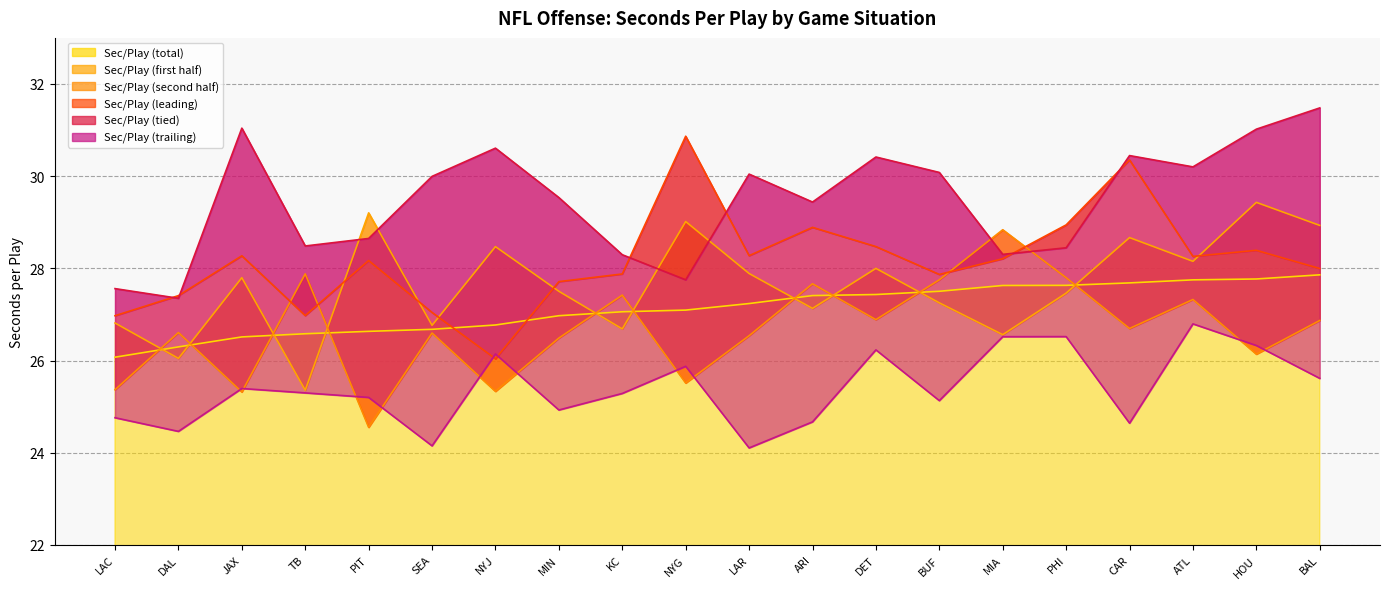

At which category does Sec/Play (first half) reach its first local peak?

JAX